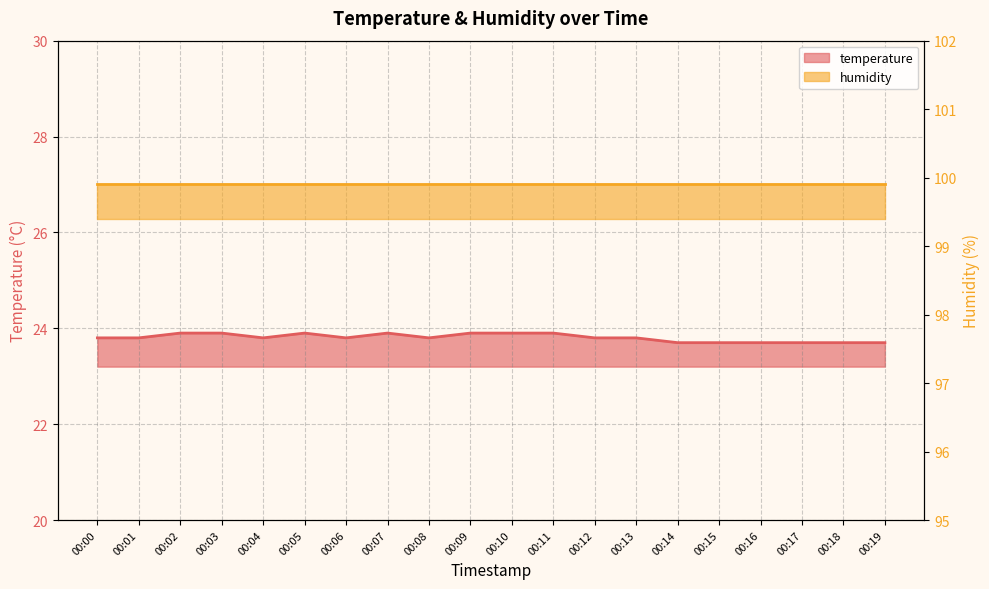

Count the values in the range 23 to 24.

20